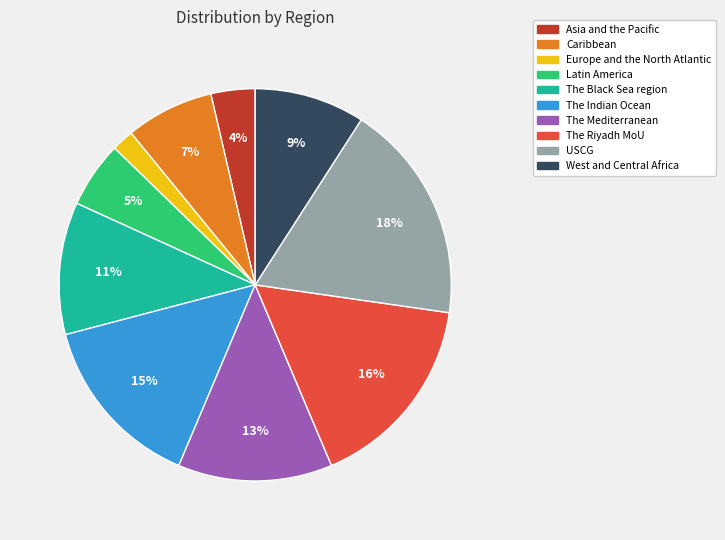

Count the number of slices in the pie.

10